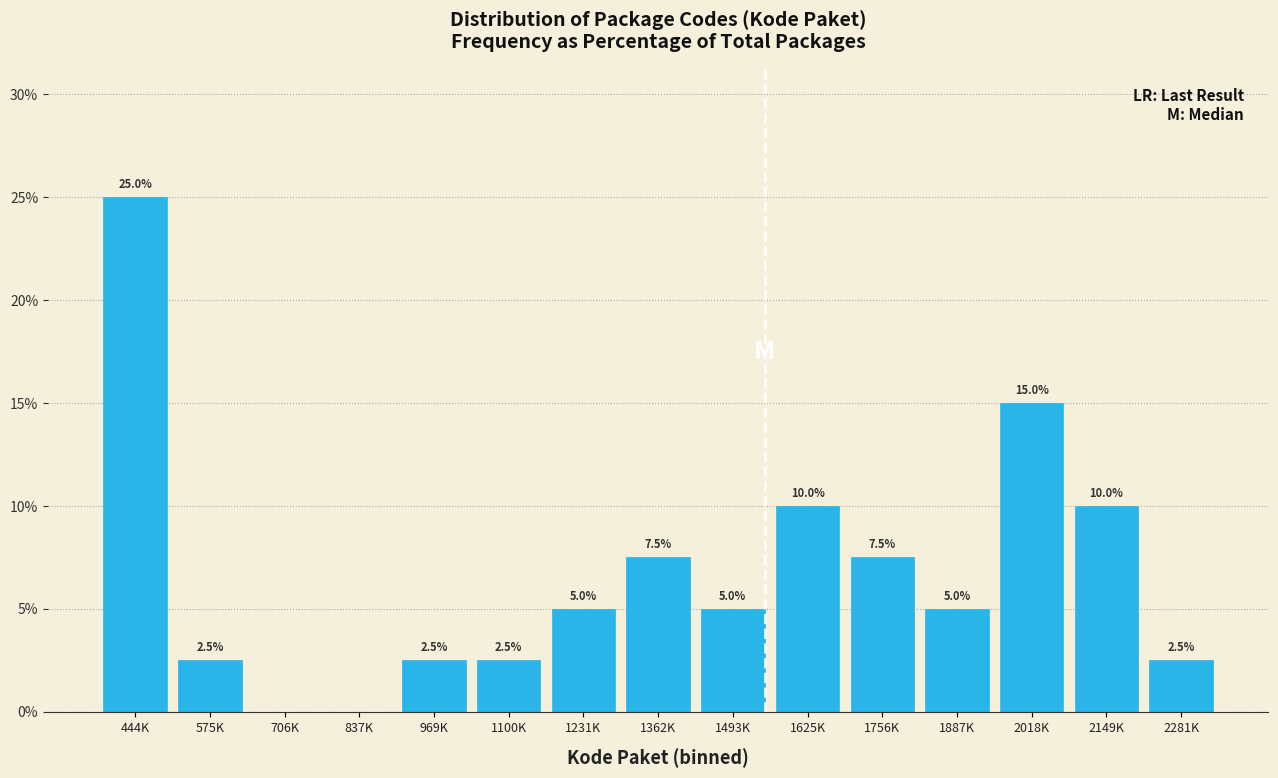

Reading right to left, list all the values displayed in this chart.

2281K=2.5	2149K=10.0	2018K=15.0	1887K=5.0	1756K=7.5	1625K=10.0	1493K=5.0	1362K=7.5	1231K=5.0	1100K=2.5	969K=2.5	837K=0.0	706K=0.0	575K=2.5	444K=25.0